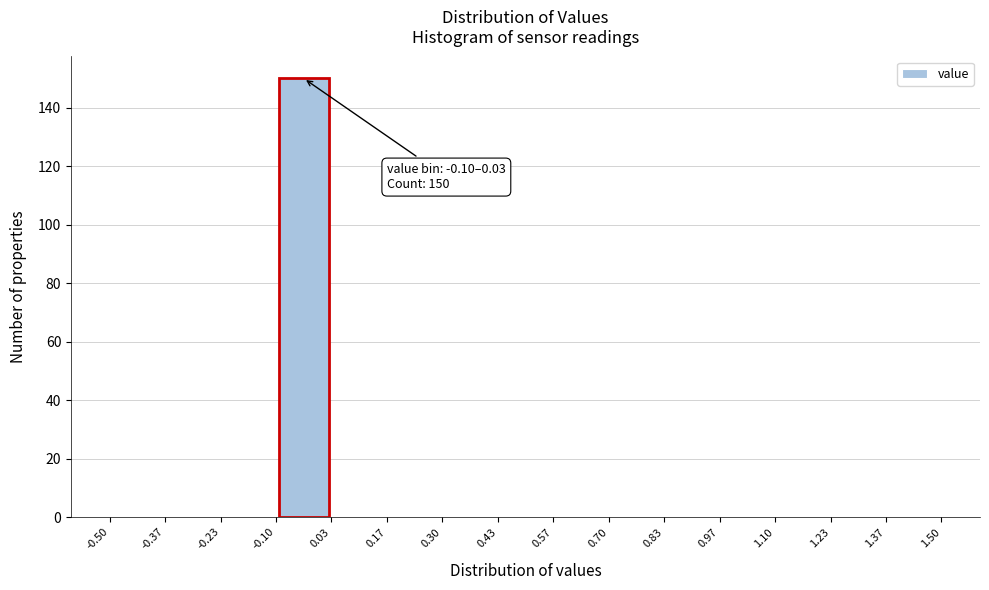

Which range on the x-axis has the tallest bar?

-0.10 to 0.03